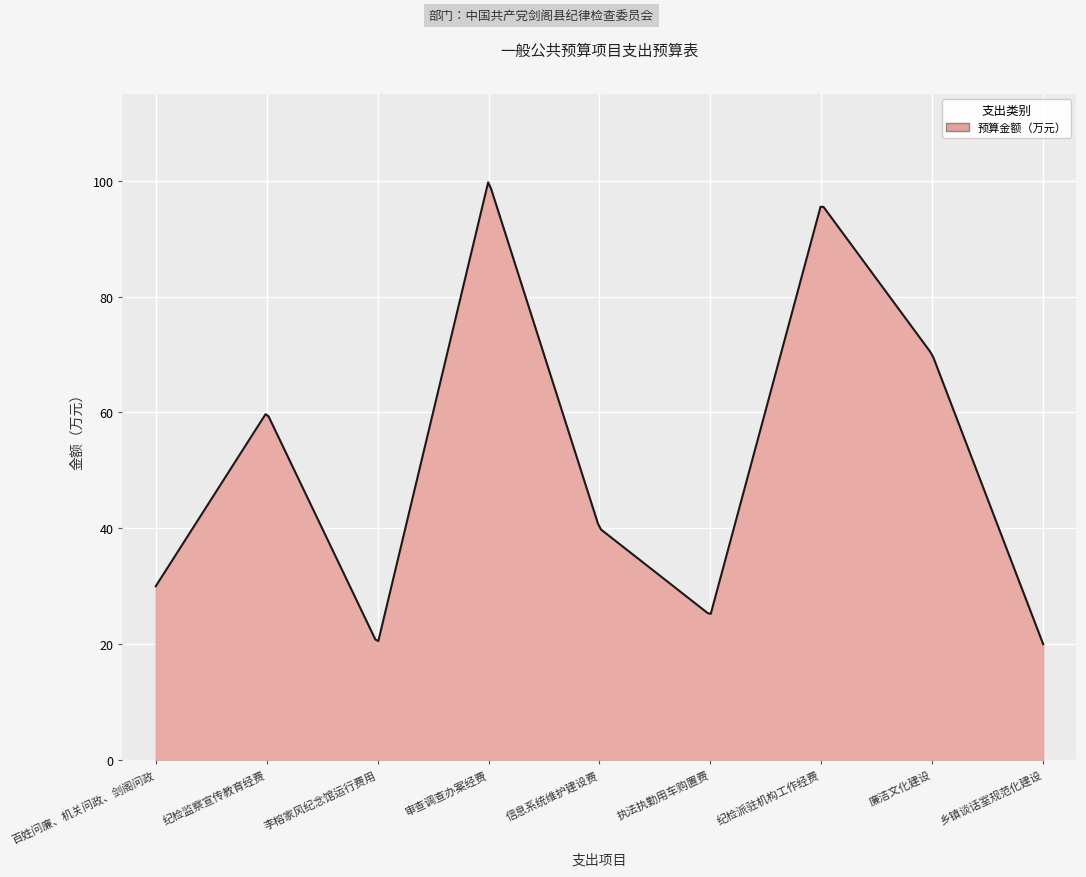

What is the difference between the maximum and minimum values?

79.7